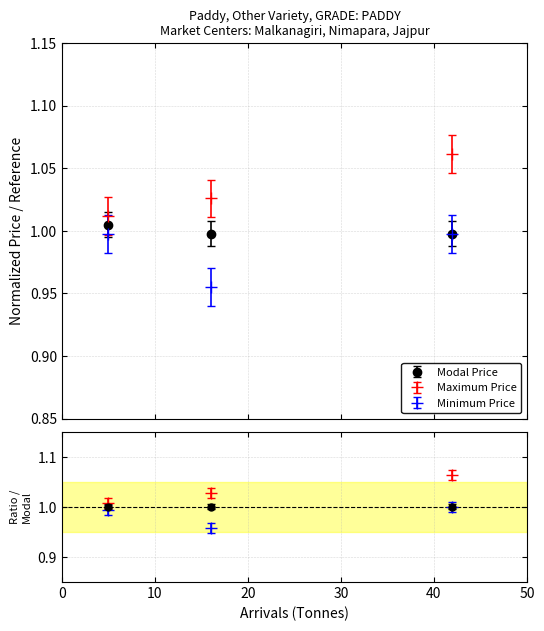

The Minimum Price series shows 0.3 at 16. True or false?

False